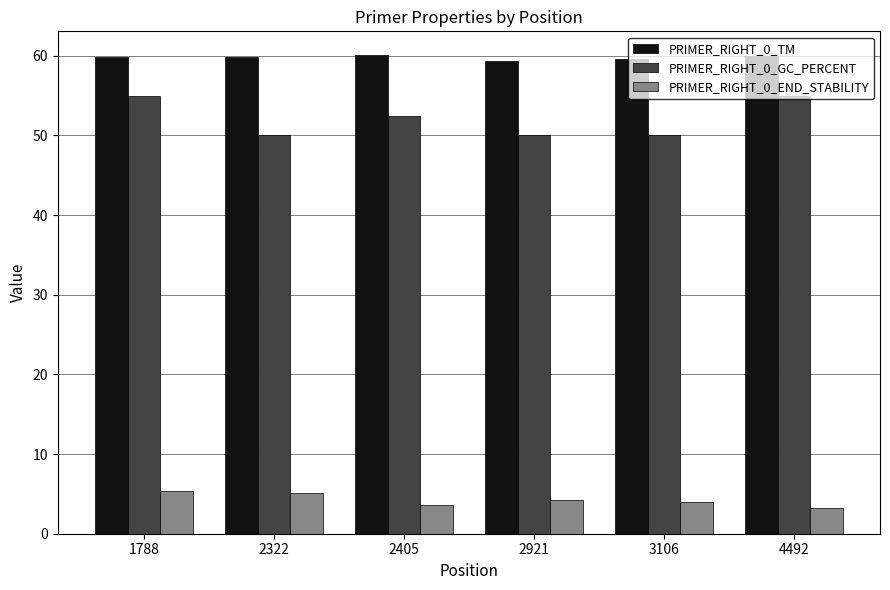

Which series has the widest spread of values?

PRIMER_RIGHT_0_GC_PERCENT